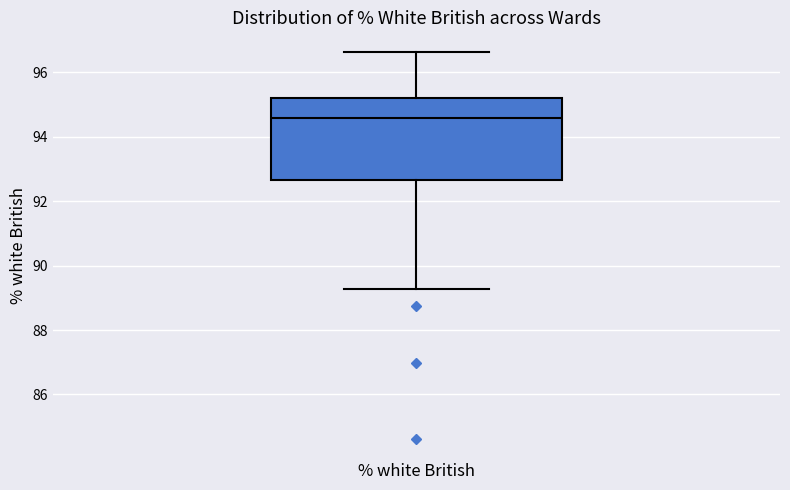

Transcribe this box plot: give where the median line is, the range the box spans, and where the two whiskers end, as read against the y-axis. The values are not printed on the chart, so give them approximately, as read against the axis.

median 94.6, box 92.6 to 95.2, whiskers 89.2 to 96.6